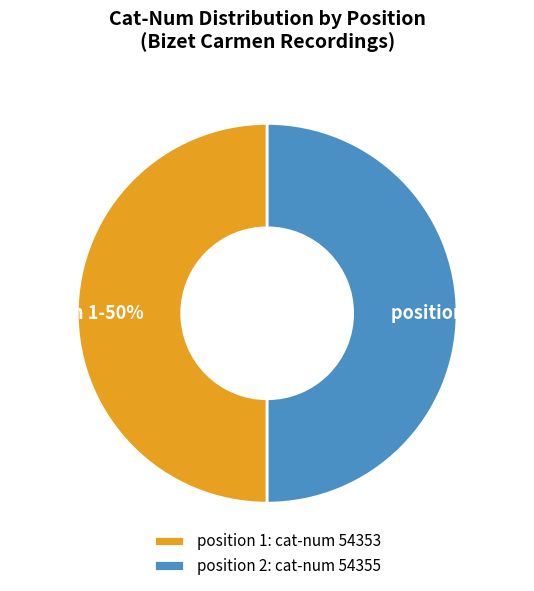

What percentage is the position 2: cat-num 54355 slice, to the nearest percent?

50%